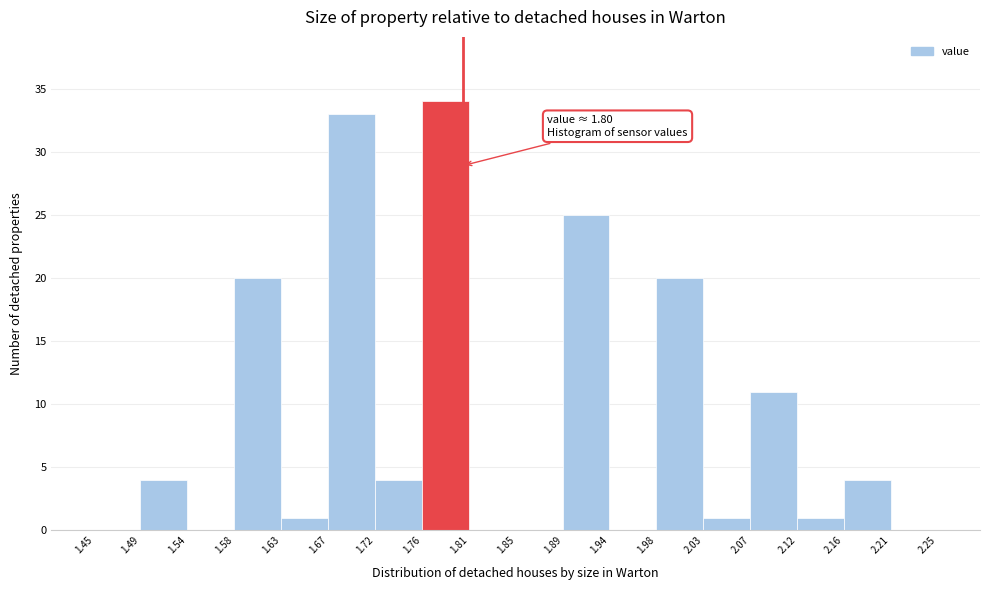

Over which range of the x-axis is the bar tallest?

1.76 to 1.81